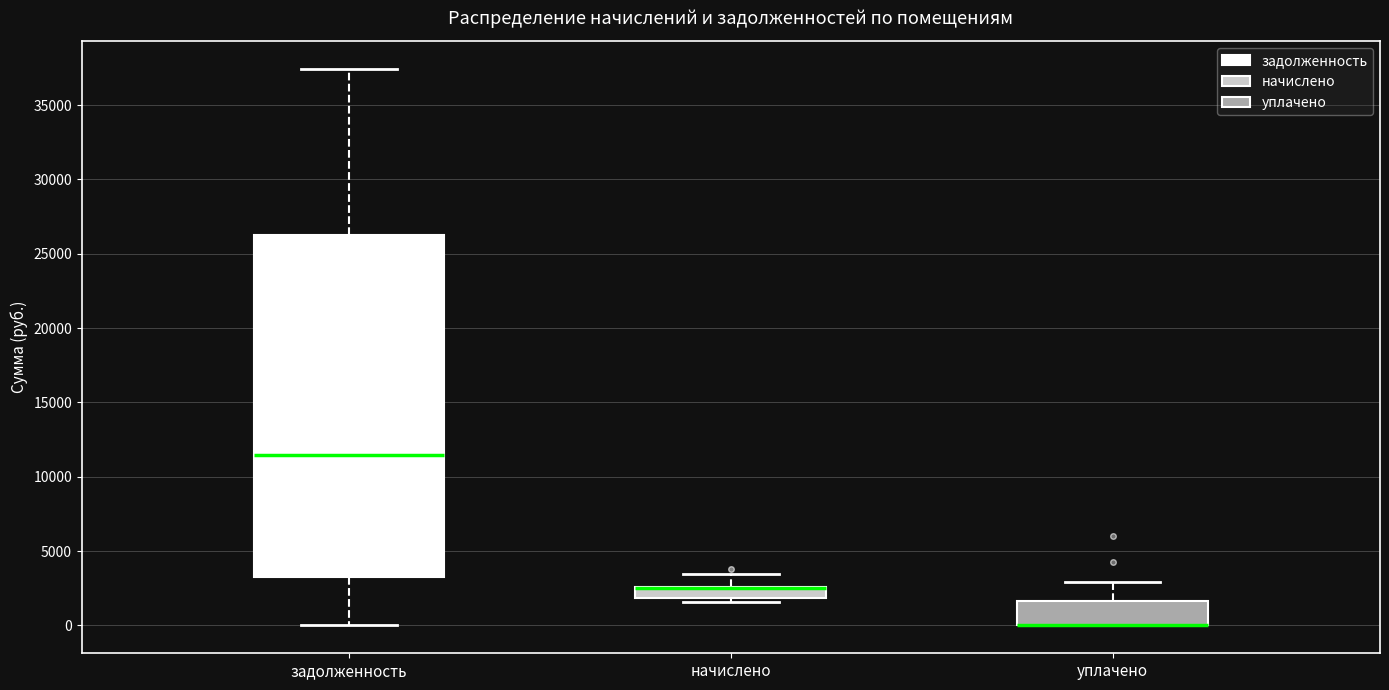

Comparing the boxes themselves (not the whiskers), which one is the tallest?

задолженность